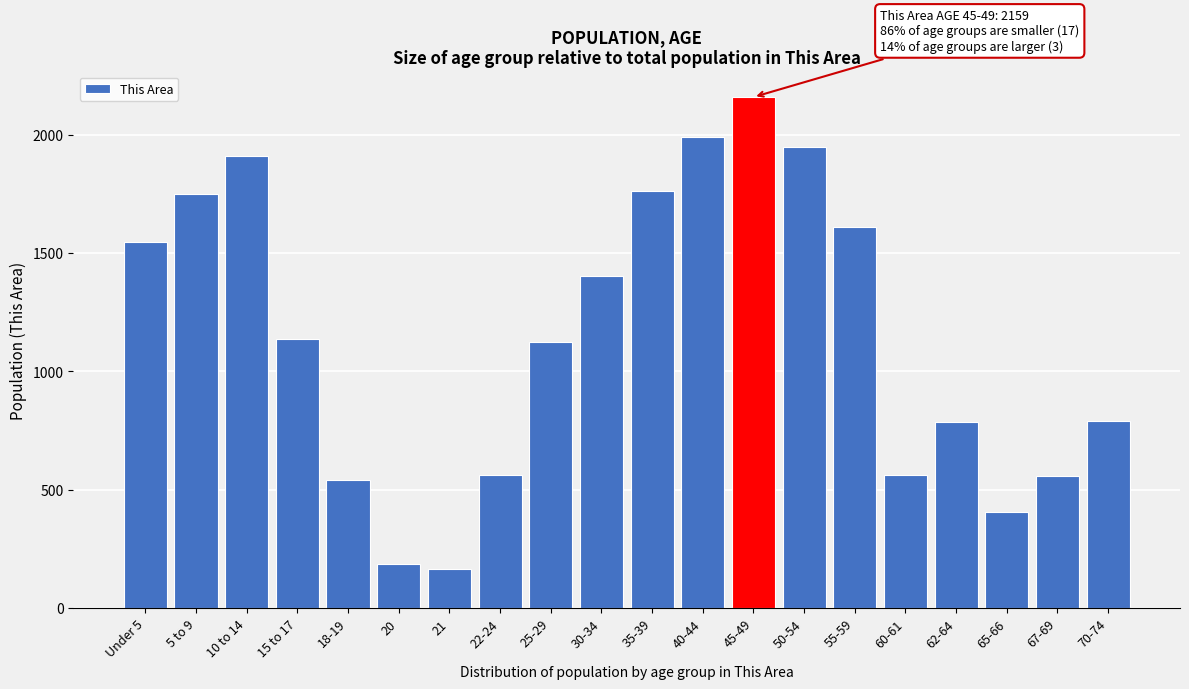

What is the change in value from 45-49 to 67-69?

-1603